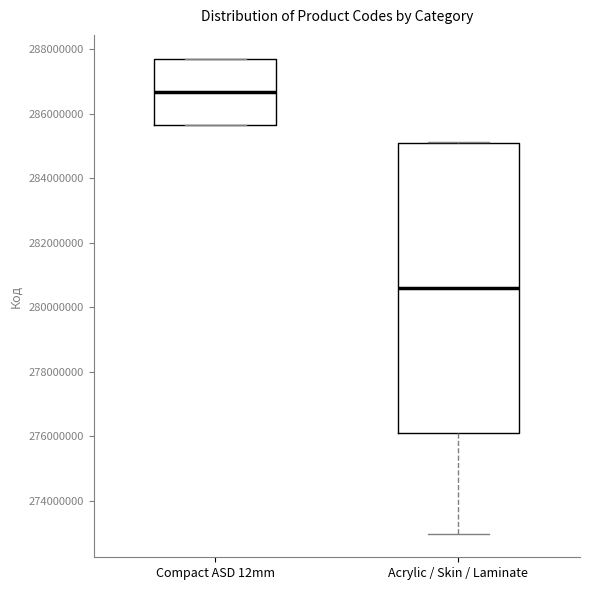

Where is the lower edge of the box for Acrylic / Skin / Laminate on the y-axis? The values are not printed on the chart, so give them approximately, as read against the axis.

276000000